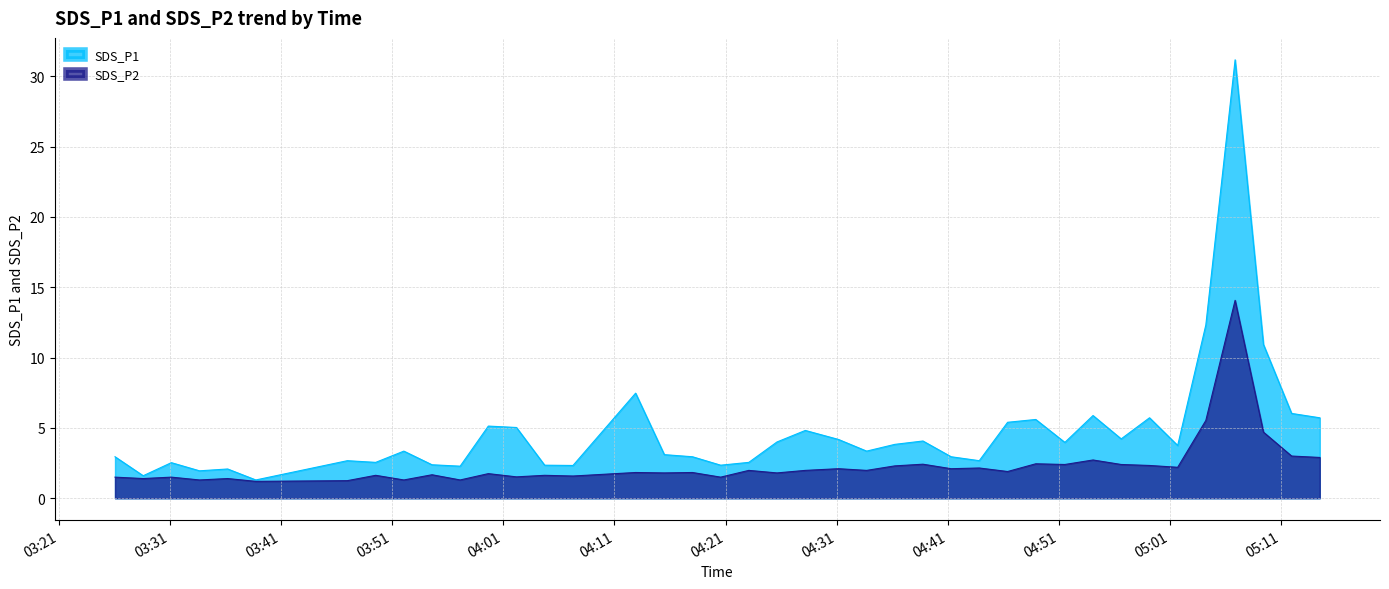

True or false: SDS_P2 has more than 1 points higher than both neighbors.

True